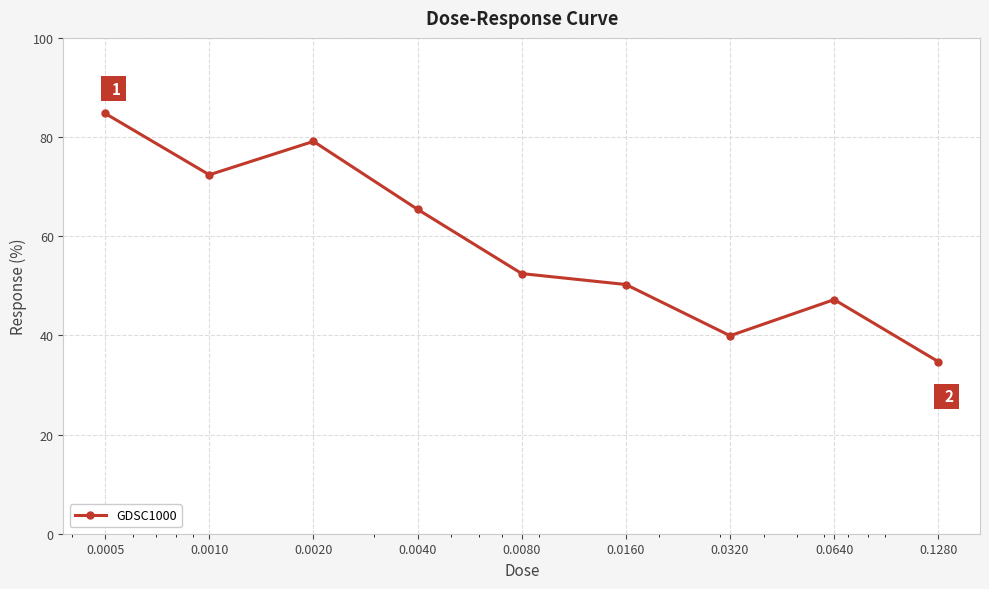

Reading left to right, list all the values displayed in this chart.

84.8	72.4	79.1	65.4	52.5	50.3	39.9	47.2	34.7